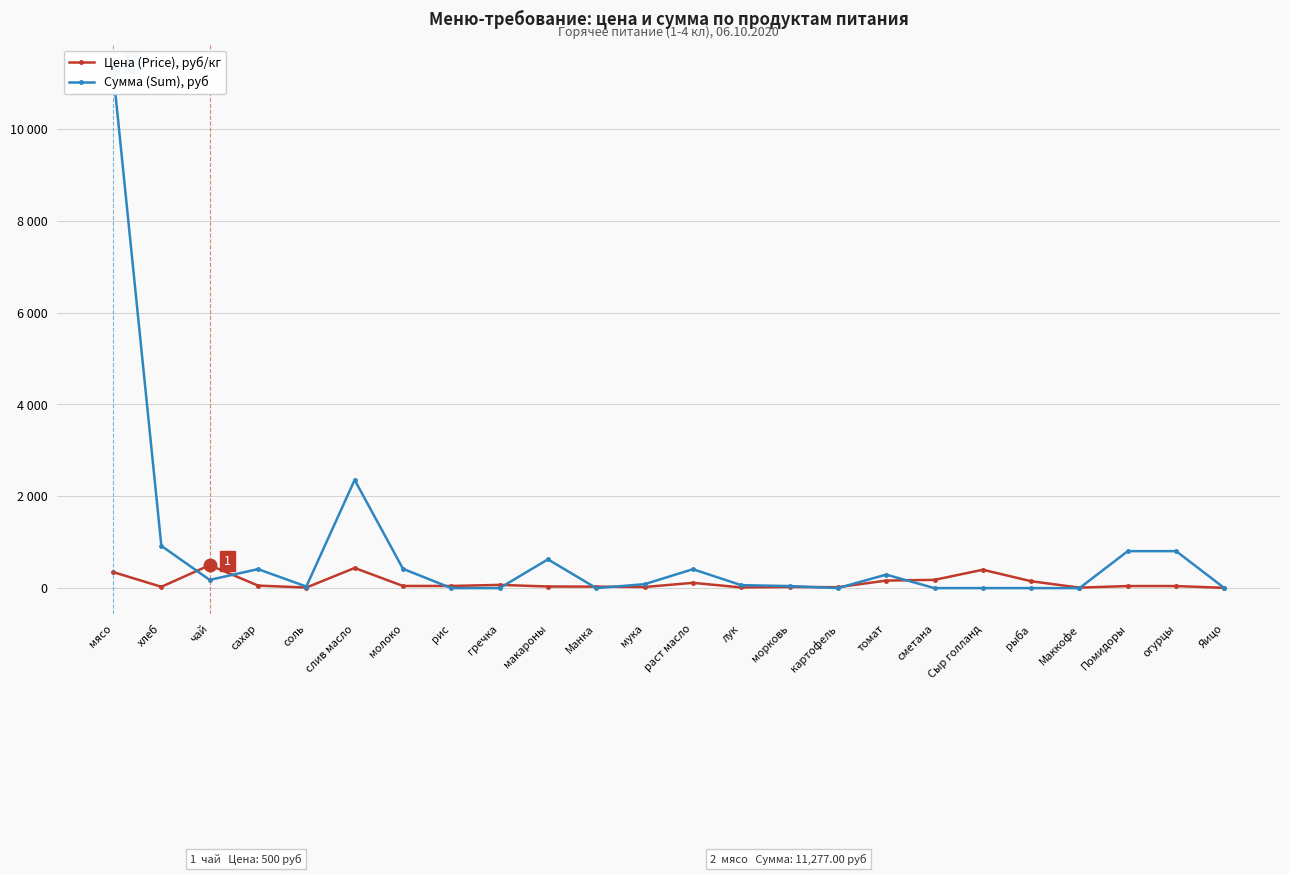

Between слив масло and сметана, which series saw the biggest shift?

Сумма (Sum), руб